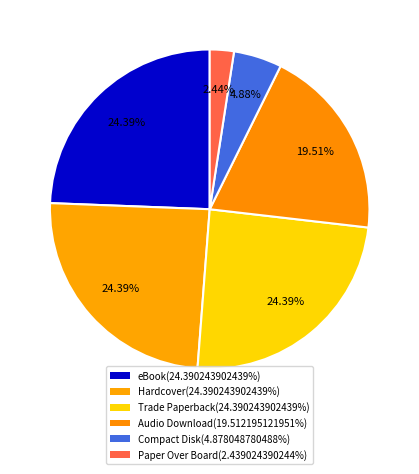

What is the largest slice in the pie chart?

eBook